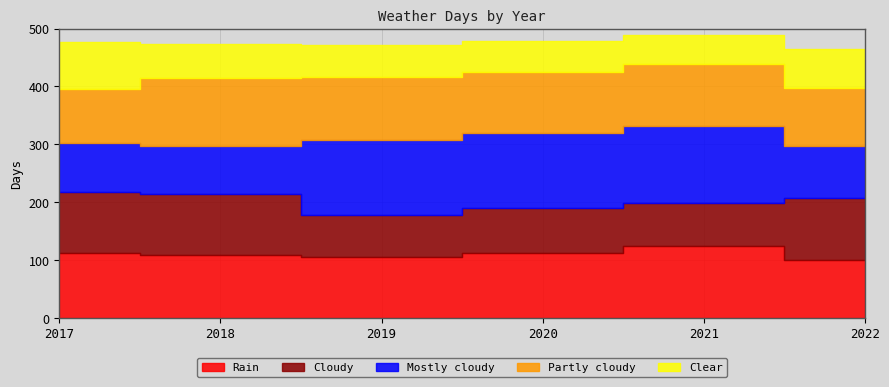

What is the value of the Cloudy point at the 3rd from the left?

71